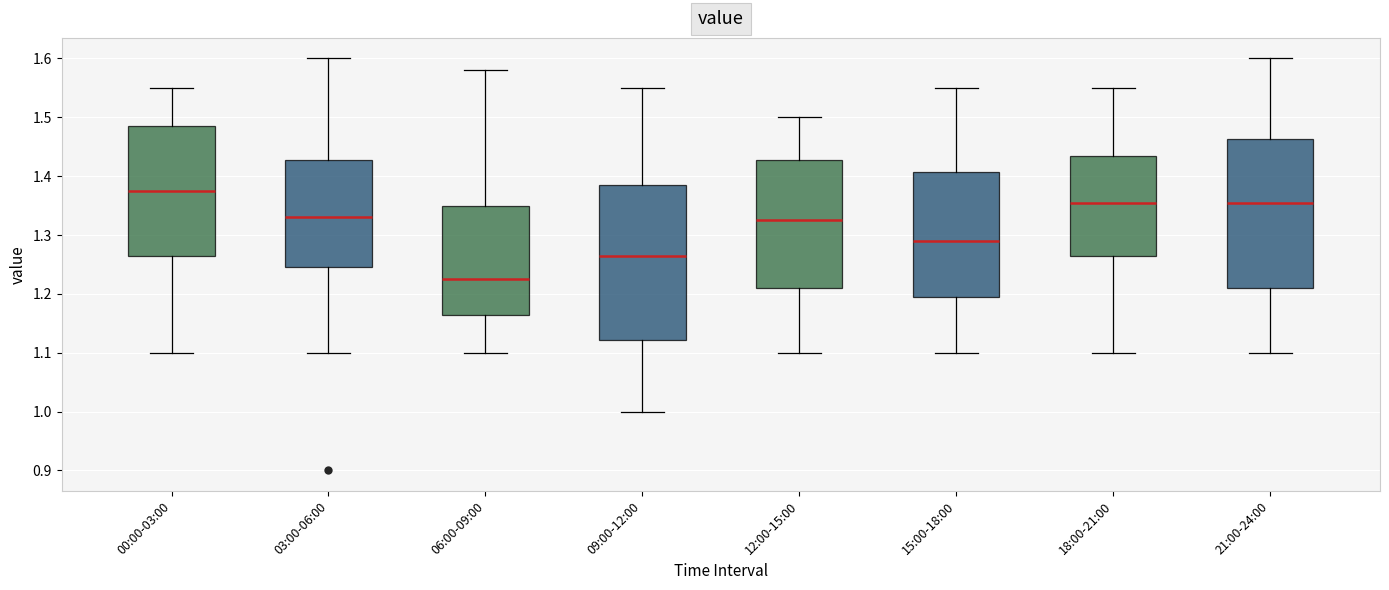

Reading left to right, transcribe this box plot: for each box, give where its median line is, the range the box spans, and where its two whiskers end, as read against the y-axis. The values are not printed on the chart, so give them approximately, as read against the axis.

00:00-03:00: median 1.38, box 1.27 to 1.49, whiskers 1.10 to 1.55
03:00-06:00: median 1.33, box 1.25 to 1.43, whiskers 1.10 to 1.60
06:00-09:00: median 1.23, box 1.17 to 1.35, whiskers 1.10 to 1.58
09:00-12:00: median 1.27, box 1.12 to 1.39, whiskers 1.00 to 1.55
12:00-15:00: median 1.33, box 1.21 to 1.43, whiskers 1.10 to 1.50
15:00-18:00: median 1.29, box 1.20 to 1.41, whiskers 1.10 to 1.55
18:00-21:00: median 1.36, box 1.27 to 1.44, whiskers 1.10 to 1.55
21:00-24:00: median 1.36, box 1.21 to 1.46, whiskers 1.10 to 1.60